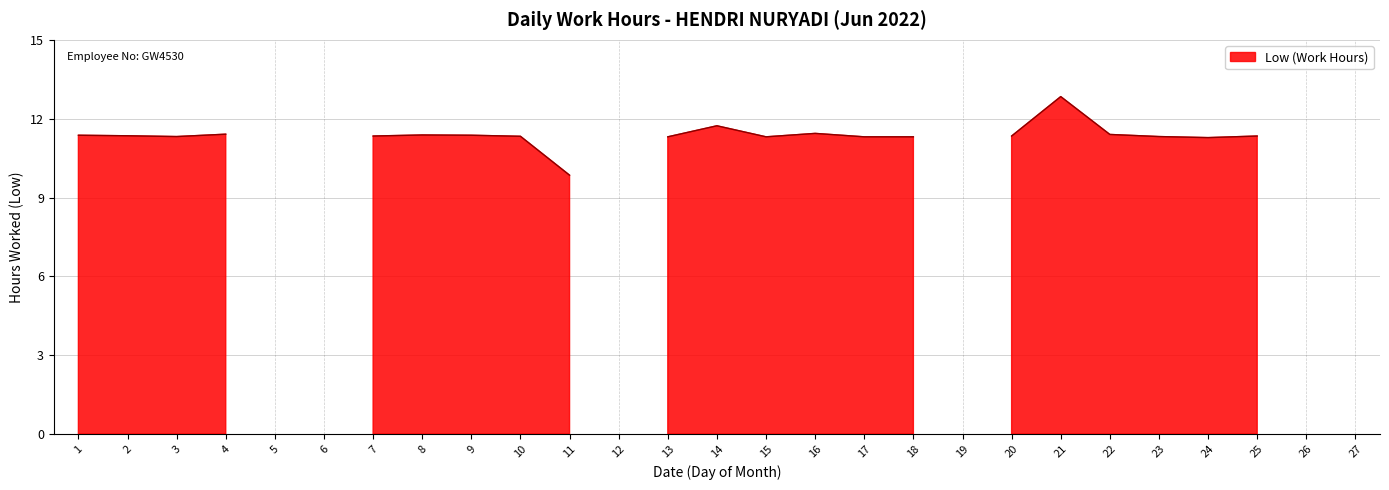

Reading left to right, list all the values displayed in this chart.

1=11.4	2=11.3	3=11.3	4=11.4	5=0.0	6=0.0	7=11.3	8=11.4	9=11.4	10=11.3	11=9.8	12=0.0	13=11.3	14=11.7	15=11.3	16=11.4	17=11.3	18=11.3	19=0.0	20=11.3	21=12.8	22=11.4	23=11.3	24=11.3	25=11.3	26=0.0	27=0.0